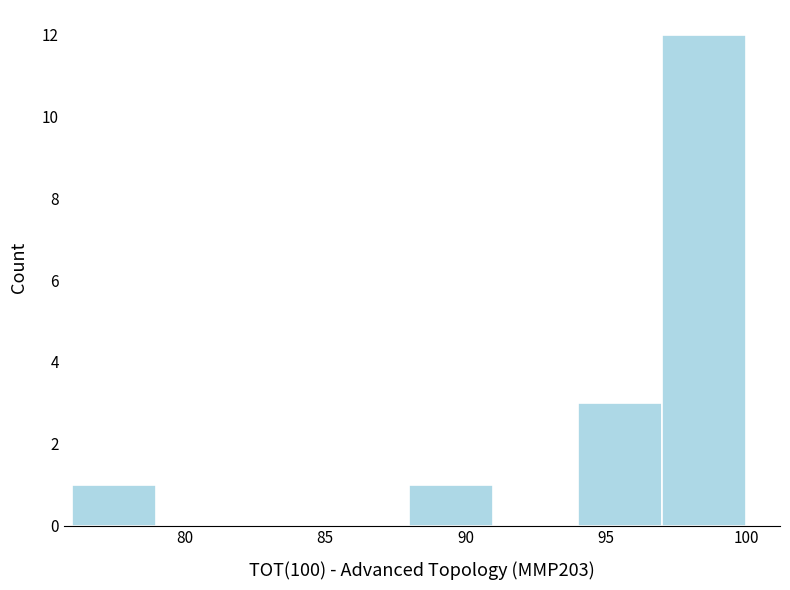

How tall is the bar that spans 76 to 79 on the x-axis? The values are not printed on the chart, so give them approximately, as read against the axis.

1